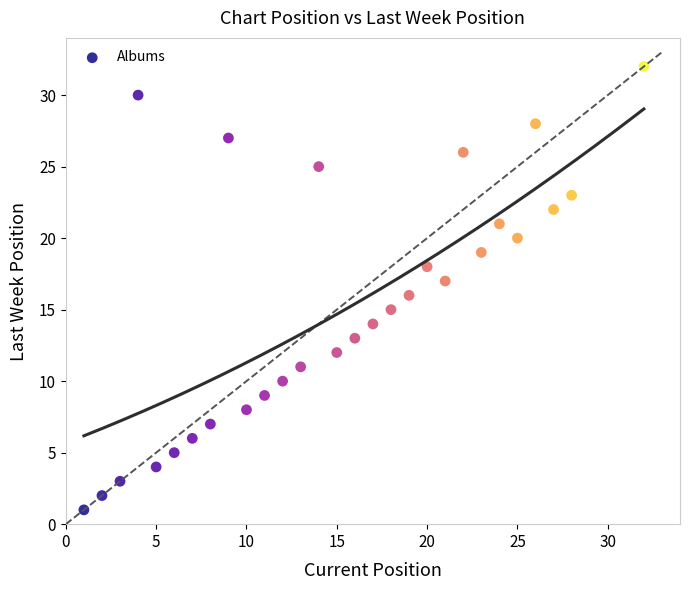

What is the range of Y values (max minus min)?

31